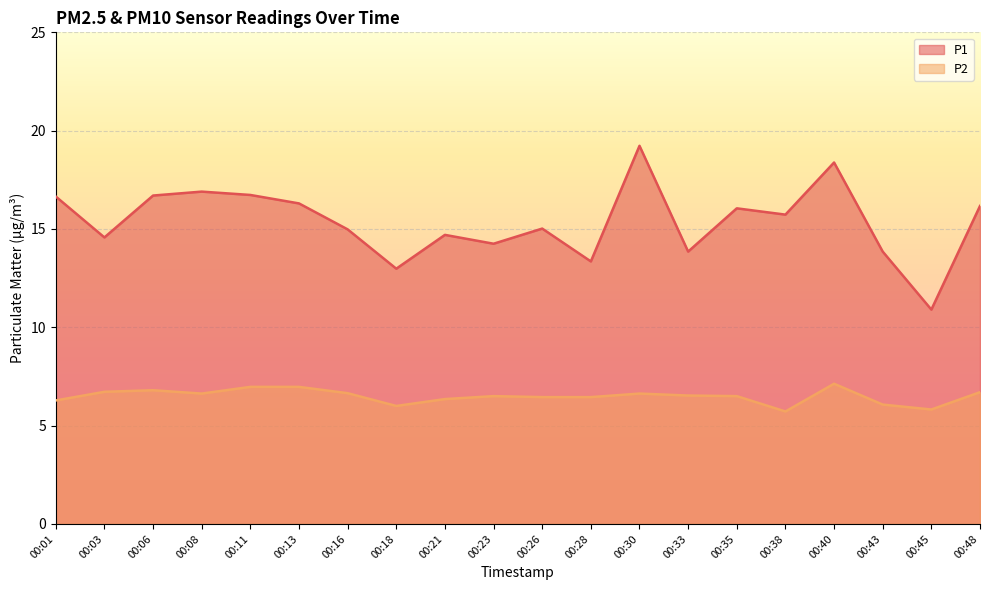

What is the difference between the maximum and minimum values in the P2 series?

1.4